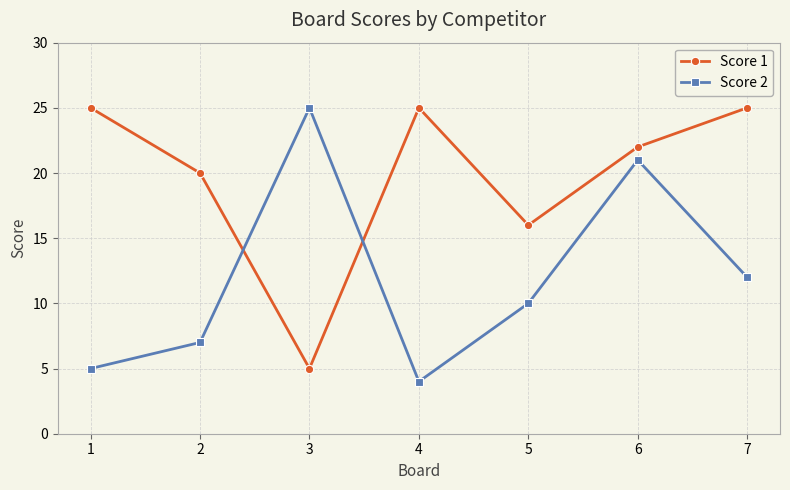

True or false: Score 2 and Score 1 intersect in this chart.

True